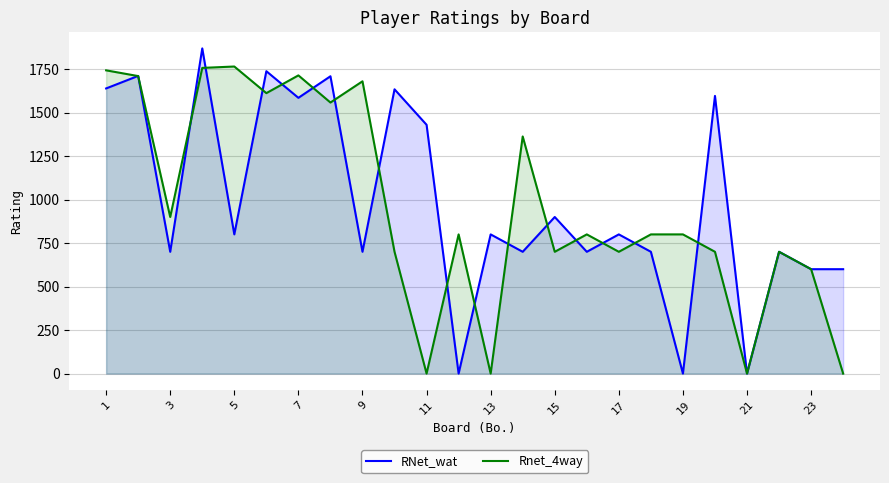

What are all the series names shown in the legend?

RNet_wat, Rnet_4way